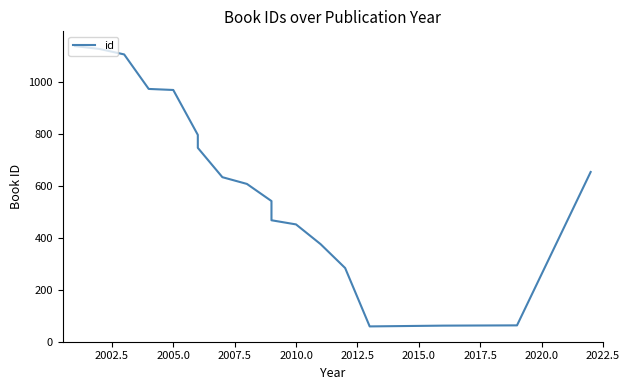

The value at 2015.0 is 1235. True or false?

False